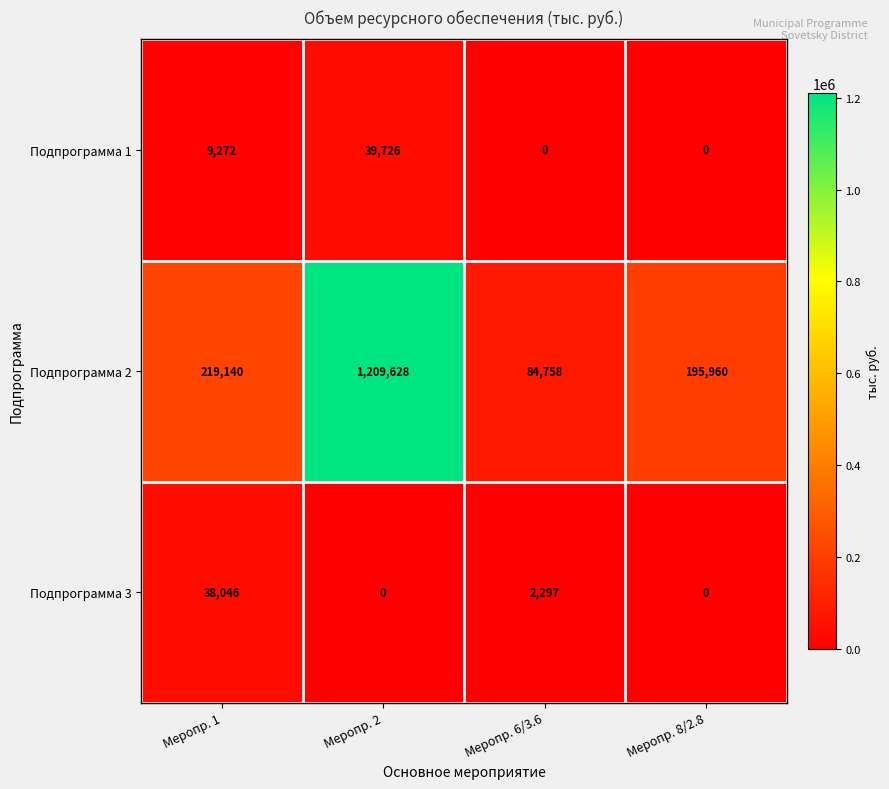

Which series changed the most between Меропр. 1 and Меропр. 2?

Подпрограмма 2